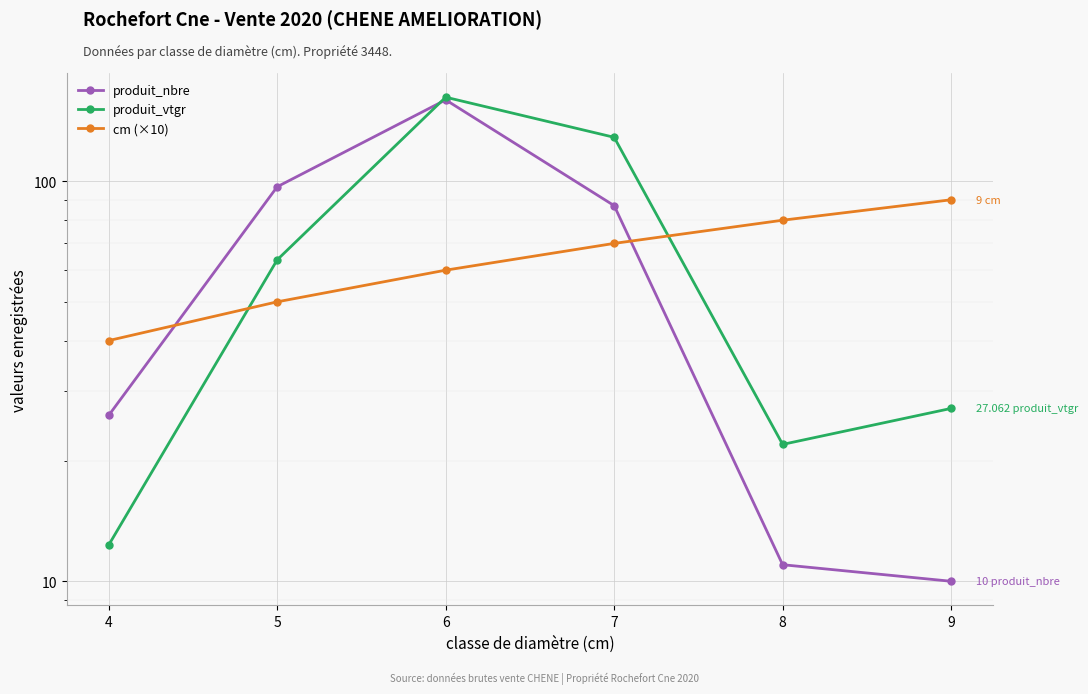

Reading left to right, list all the values displayed in this chart.

produit_nbre: 26.0	97.0	160.0	87.0	11.0	10.0
produit_vtgr: 12.3	63.7	162.5	129.0	22.0	27.1
cm (×10): 40.0	50.0	60.0	70.0	80.0	90.0